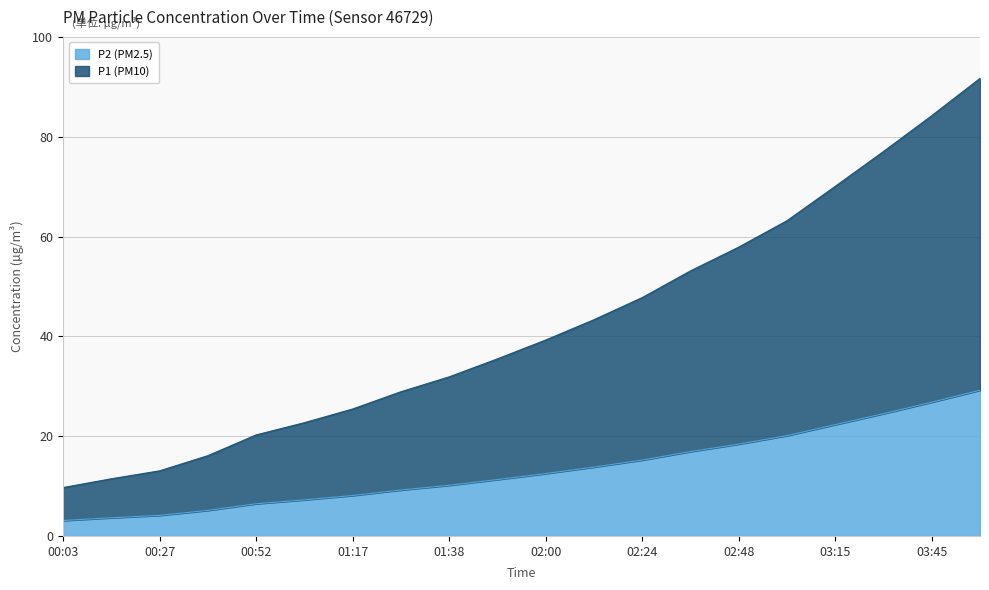

True or false: P1 and P2 intersect in this chart.

False